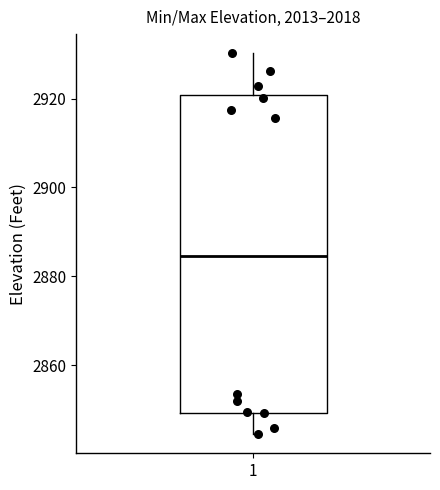

Read this box plot against the y-axis: the position of the median line, the range covered by the box, and the ends of both whiskers. The values are not printed on the chart, so give them approximately, as read against the axis.

median 2884, box 2850 to 2920, whiskers 2844 to 2930